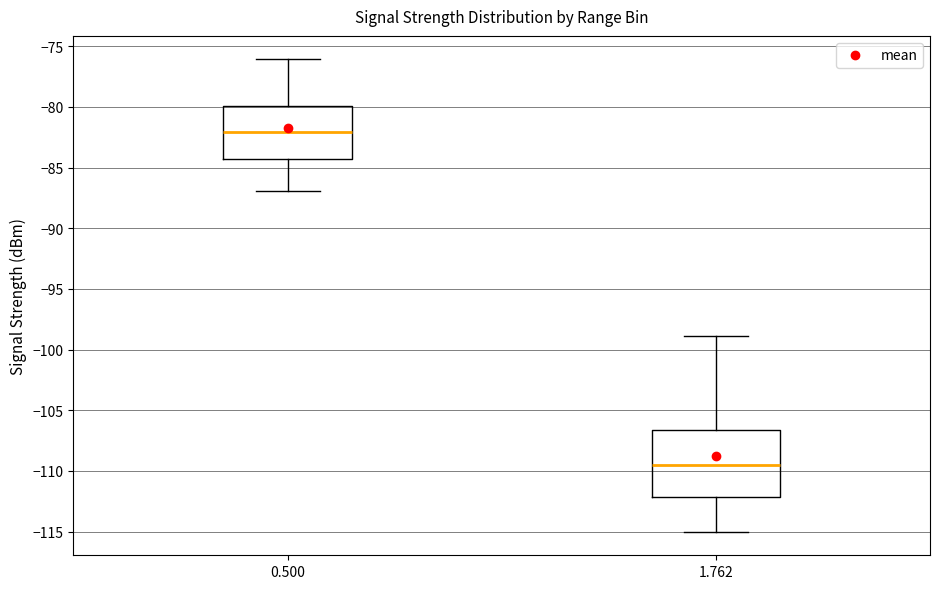

Reading left to right, transcribe this box plot: for each box, give where its median line is, the range the box spans, and where its two whiskers end, as read against the y-axis. The values are not printed on the chart, so give them approximately, as read against the axis.

0.500: median -82.0, box -84.5 to -80.0, whiskers -87.0 to -76.0
1.762: median -109.5, box -112.0 to -106.5, whiskers -115.0 to -99.0